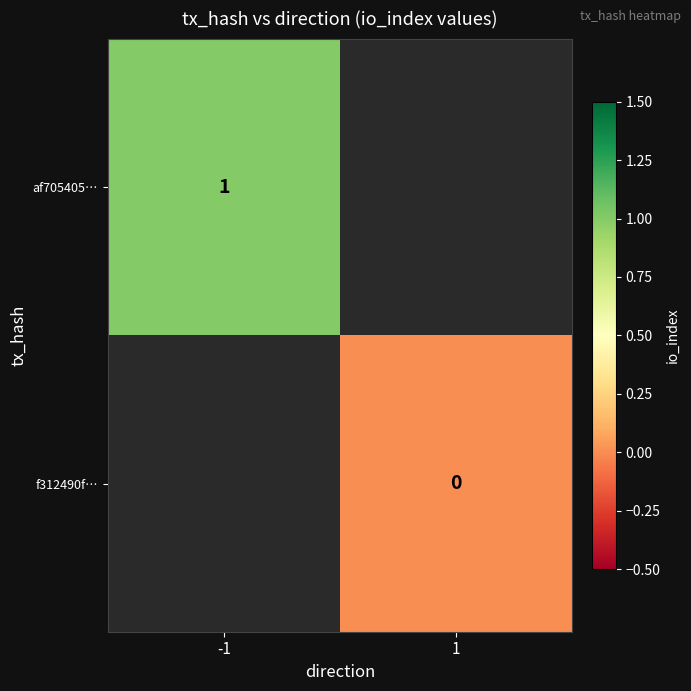

At which label is af705405… closest to 1?

-1